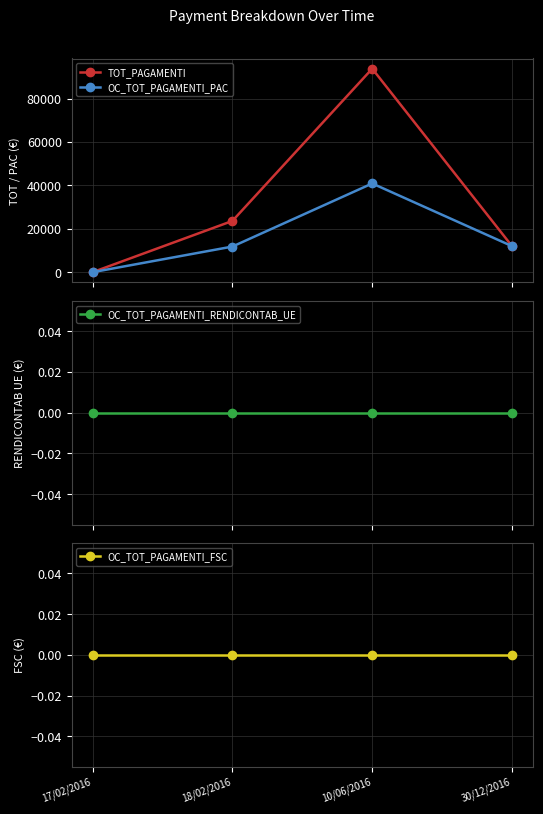

What is the difference between the highest and lowest values at 30/12/2016?

12000.0